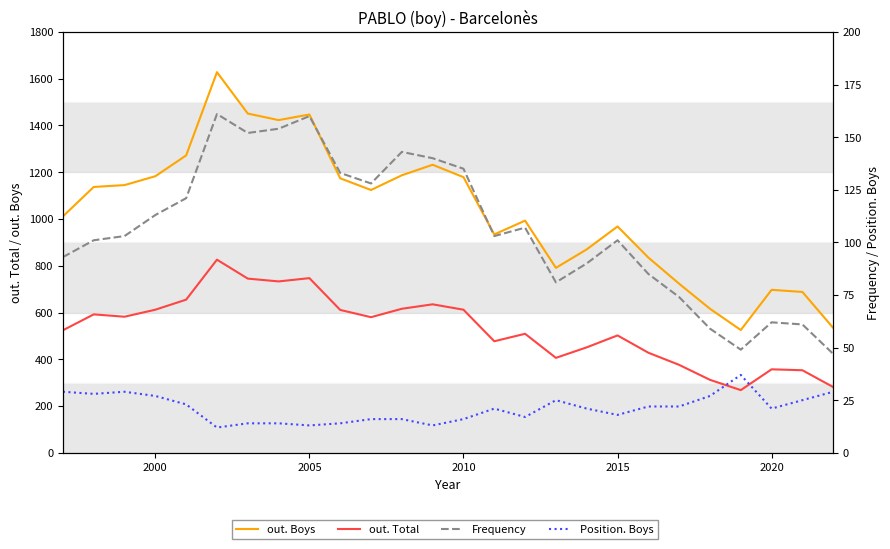

How many lines are shown in the chart?

4